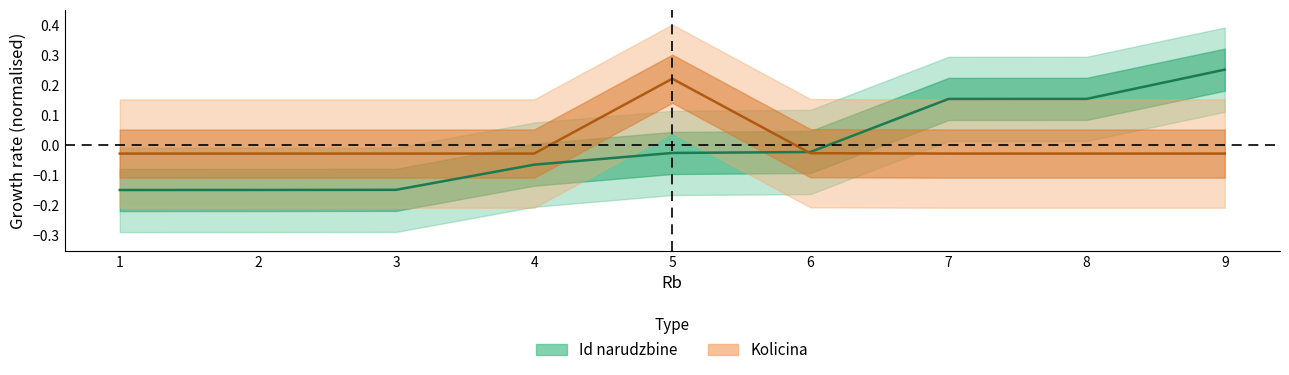

Where is Id narudzbine nearest to the value 0?

6